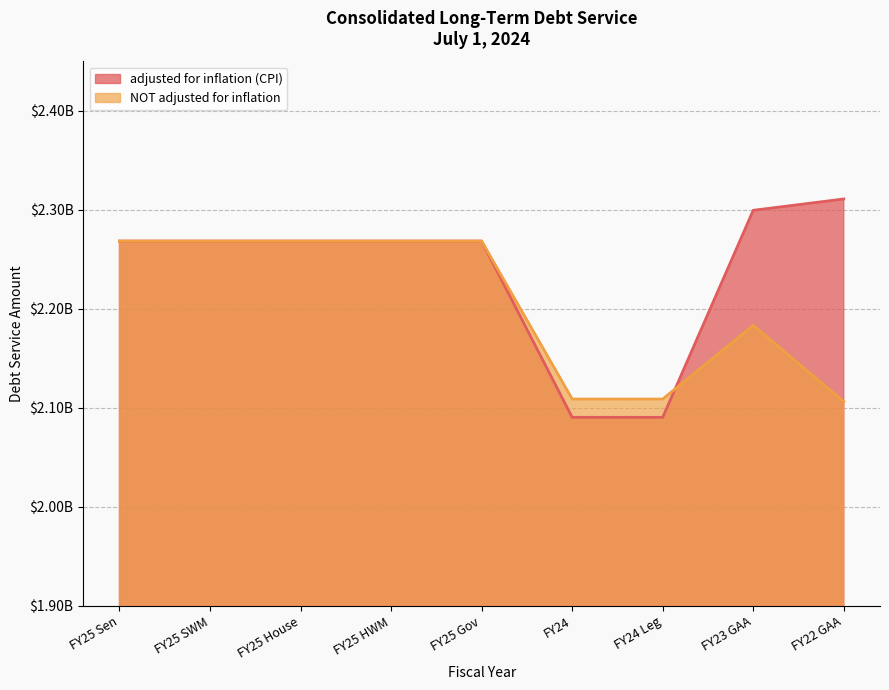

At FY25 SWM, list the series in order from smallest to largest.

adjusted for inflation (CPI), NOT adjusted for inflation